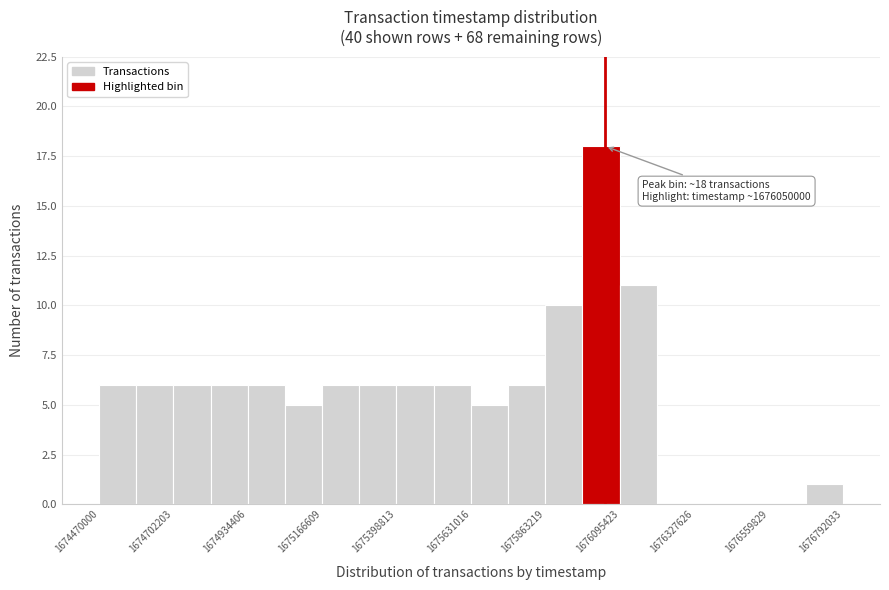

Read against the x-axis, roughly where is the centre of the tallest bar?

1676050000